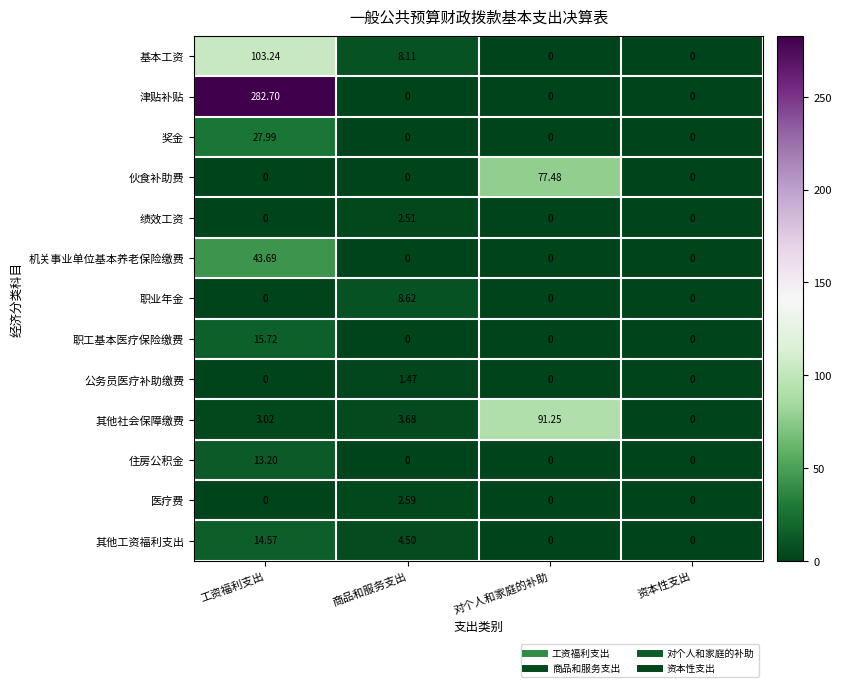

Which series has the largest total across all categories?

津贴补贴